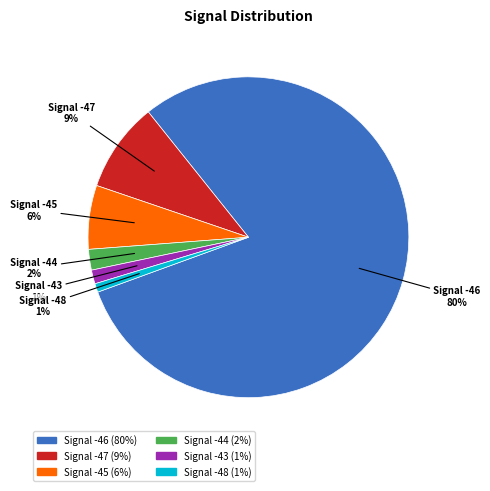

The Signal -47 slice represents 1% of the pie. True or false?

False